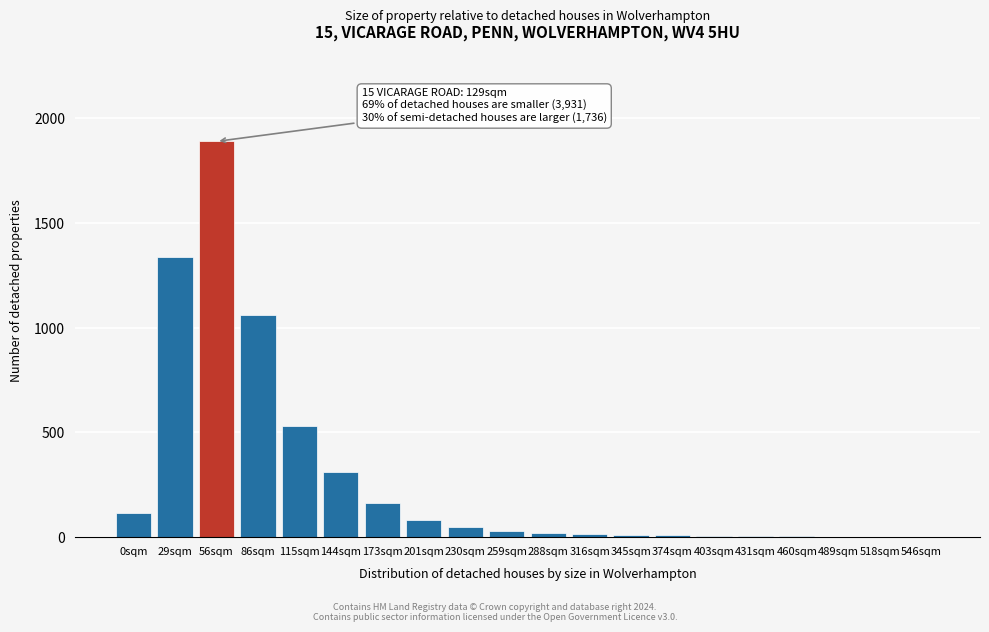

The chart shows a value of 711 at 115sqm. True or false?

False